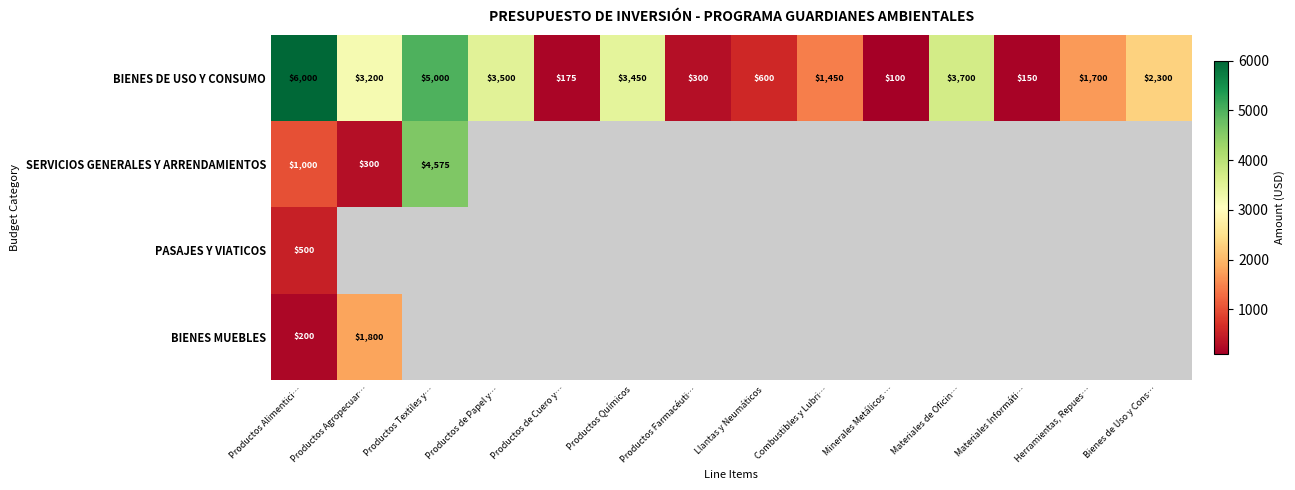

True or false: BIENES DE USO Y CONSUMO has a value of 2349.5 at Herramientas, Repues….

False